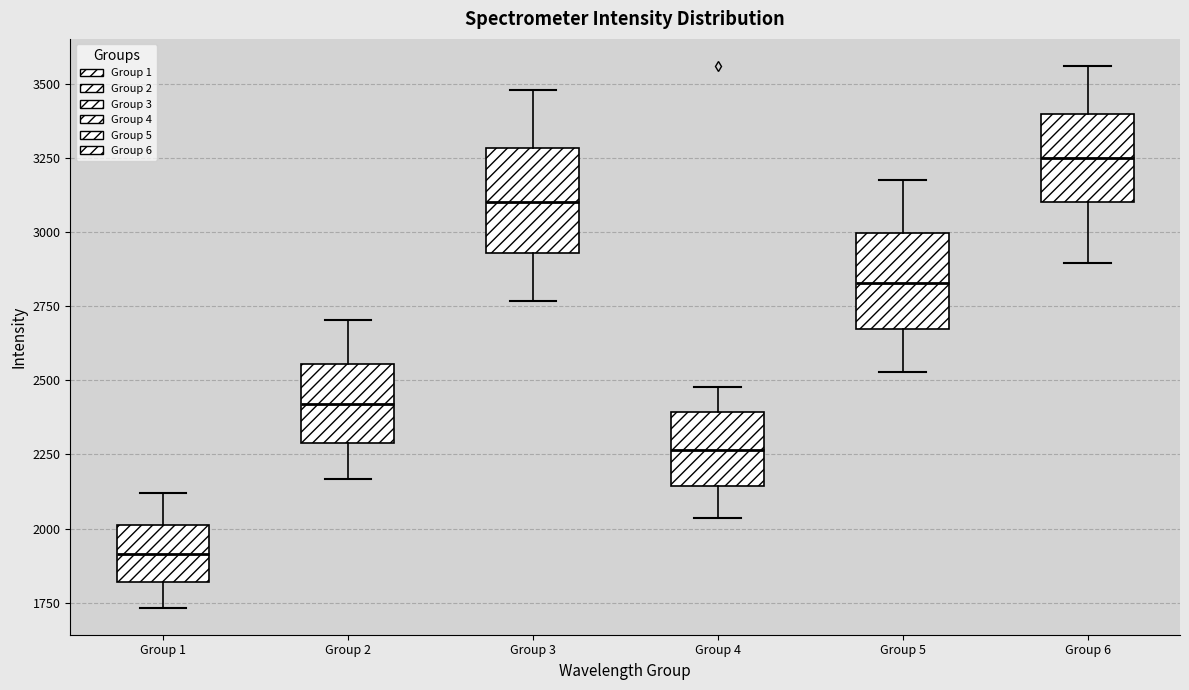

Which box's median line is the lowest?

Group 1